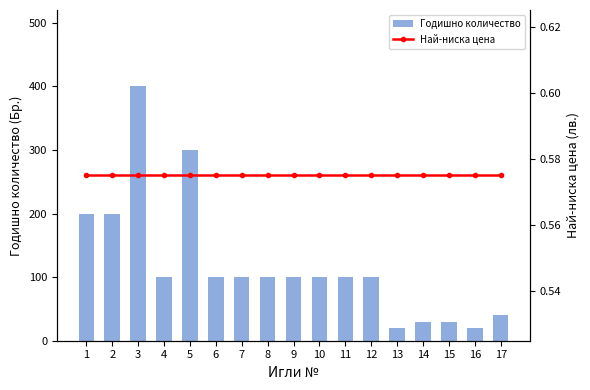

Which category has the highest value in the Годишно количество series?

3